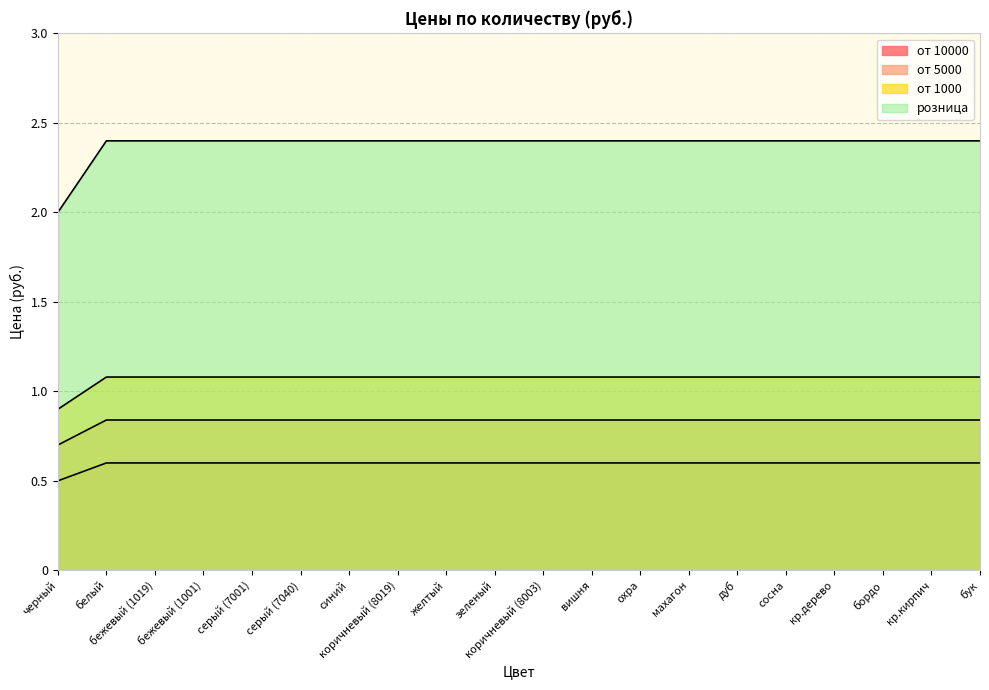

At махагон, list the series in order from smallest to largest.

от 10000, от 5000, от 1000, розница